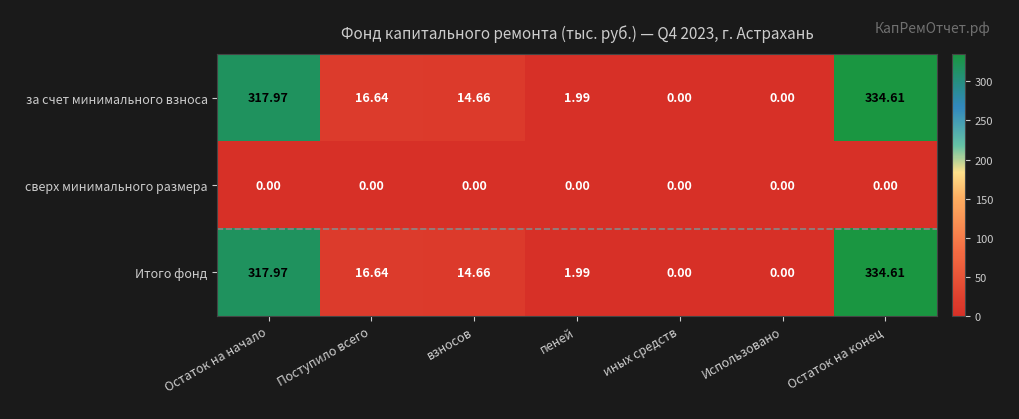

At which category is the sum across all series the highest?

Остаток на конец